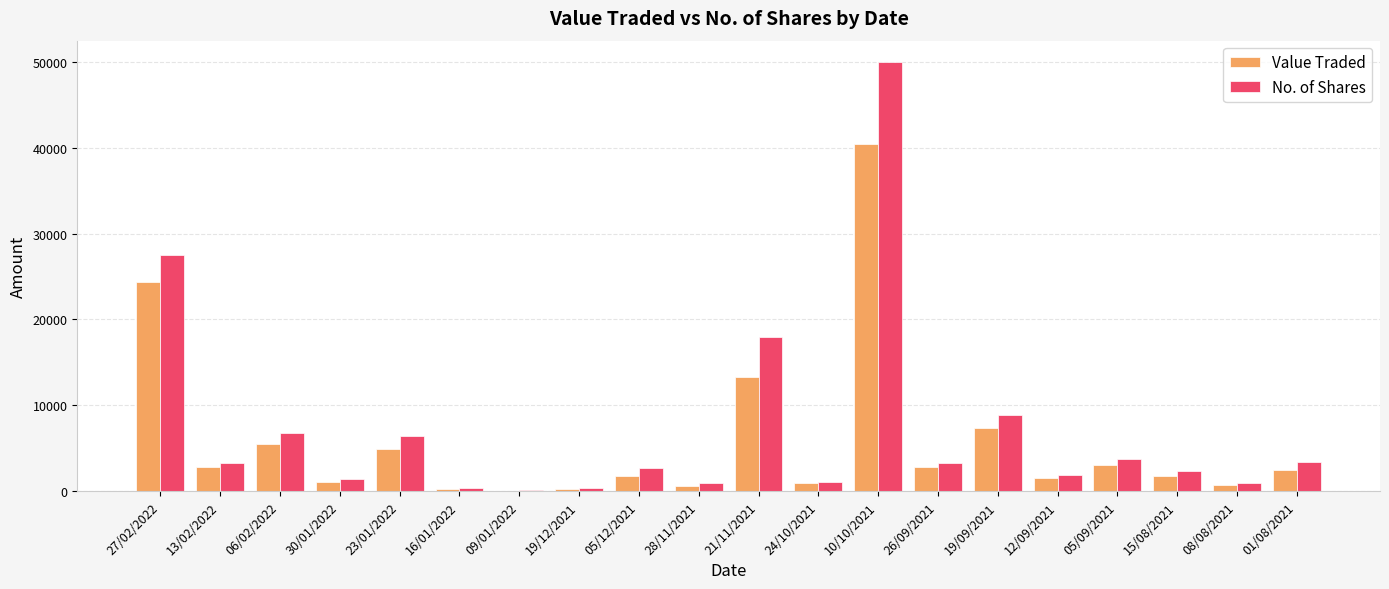

What is the average value of the No. of Shares series?

7165